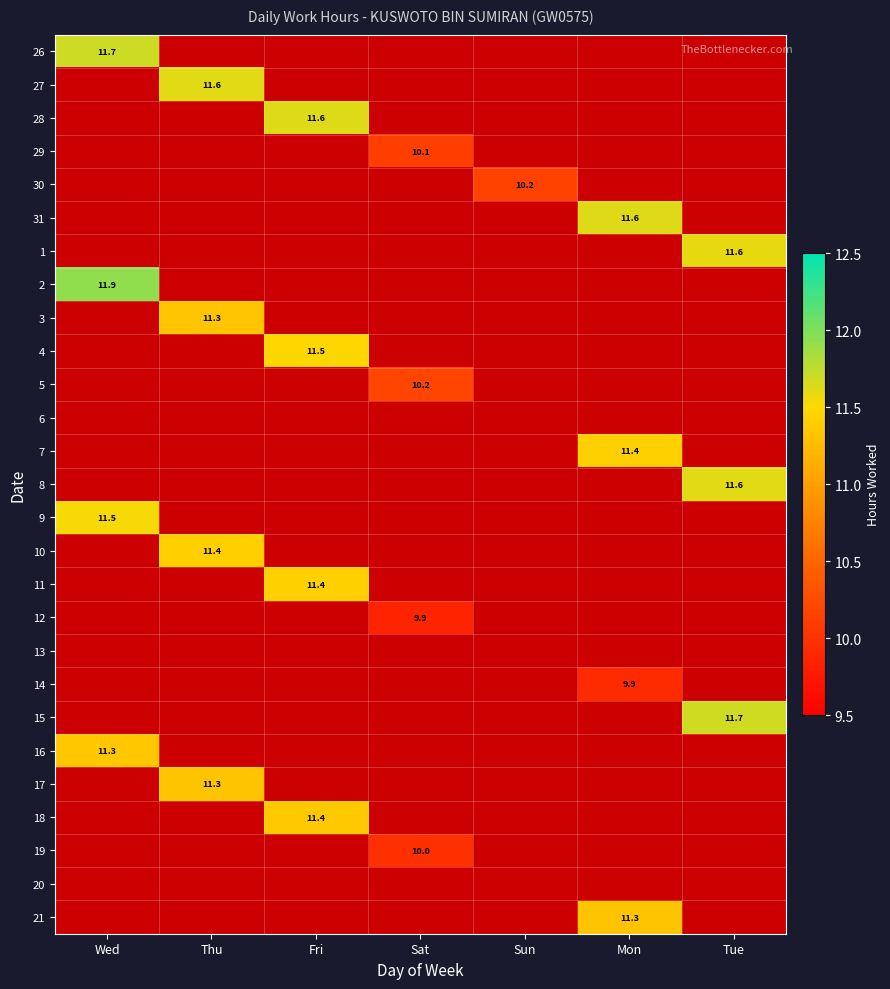

Which category has the lowest value in the 26 series?

Wed